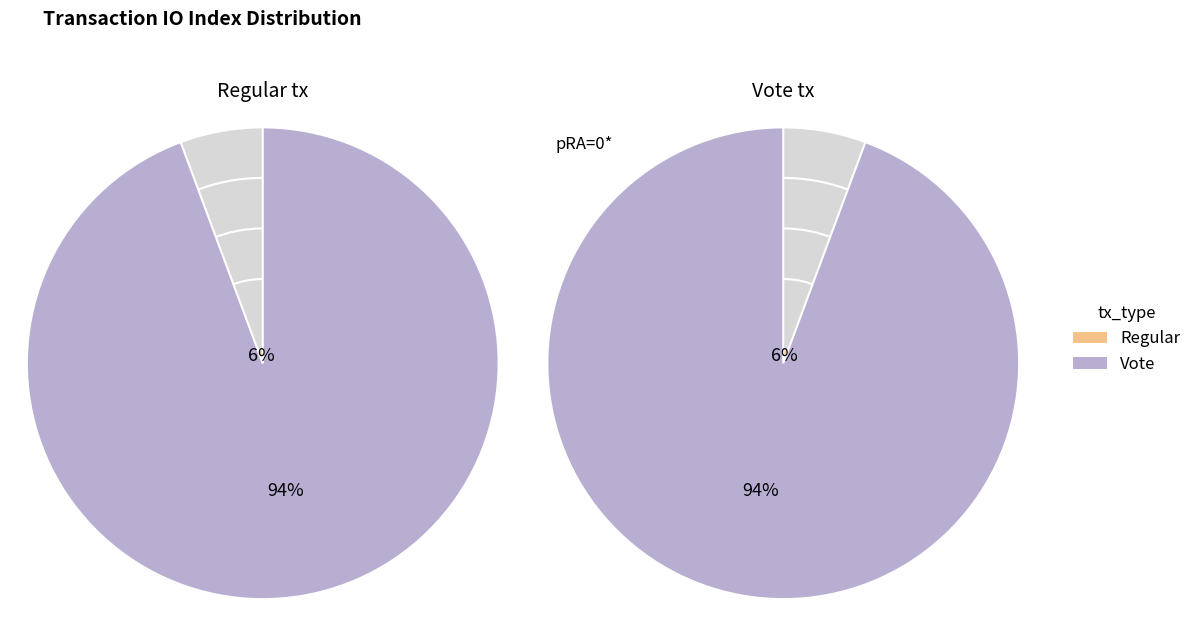

What percentage is the Regular slice, to the nearest percent?

94%